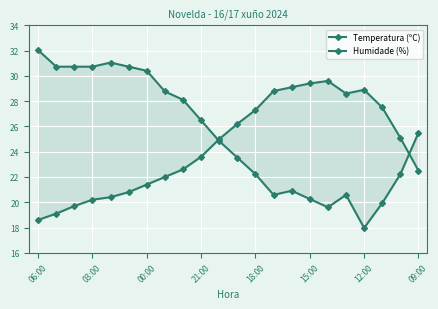

Which series has the widest spread of values?

Humidade (%)